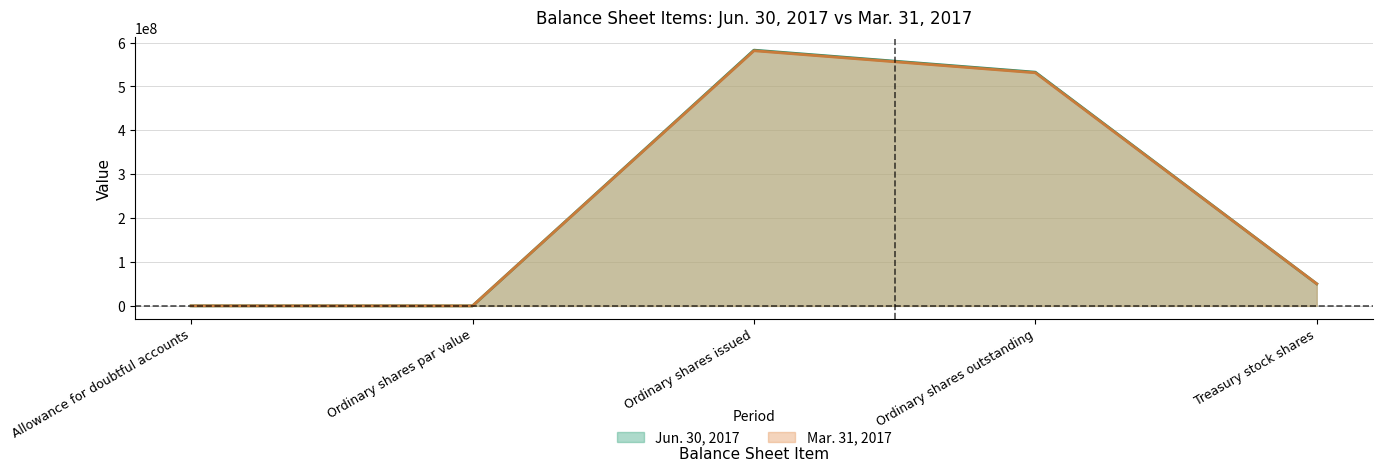

What is the greatest value displayed?

582889873